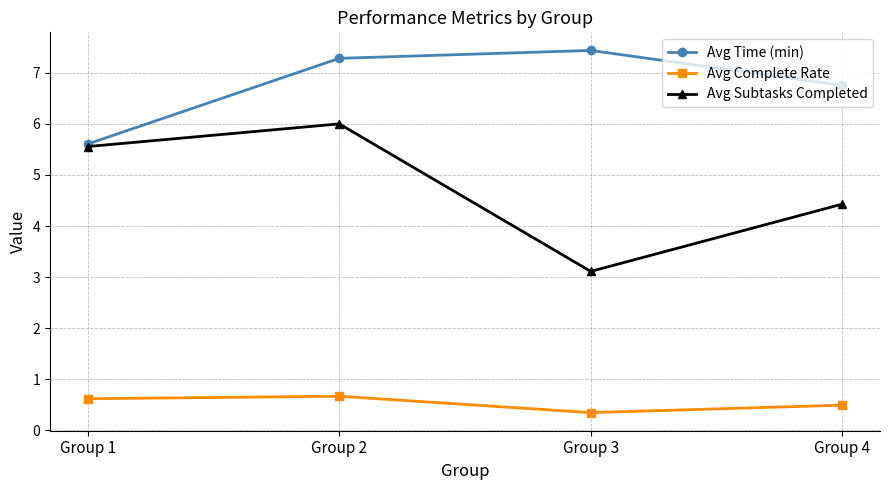

What is the sum of all Avg Complete Rate values?

2.1